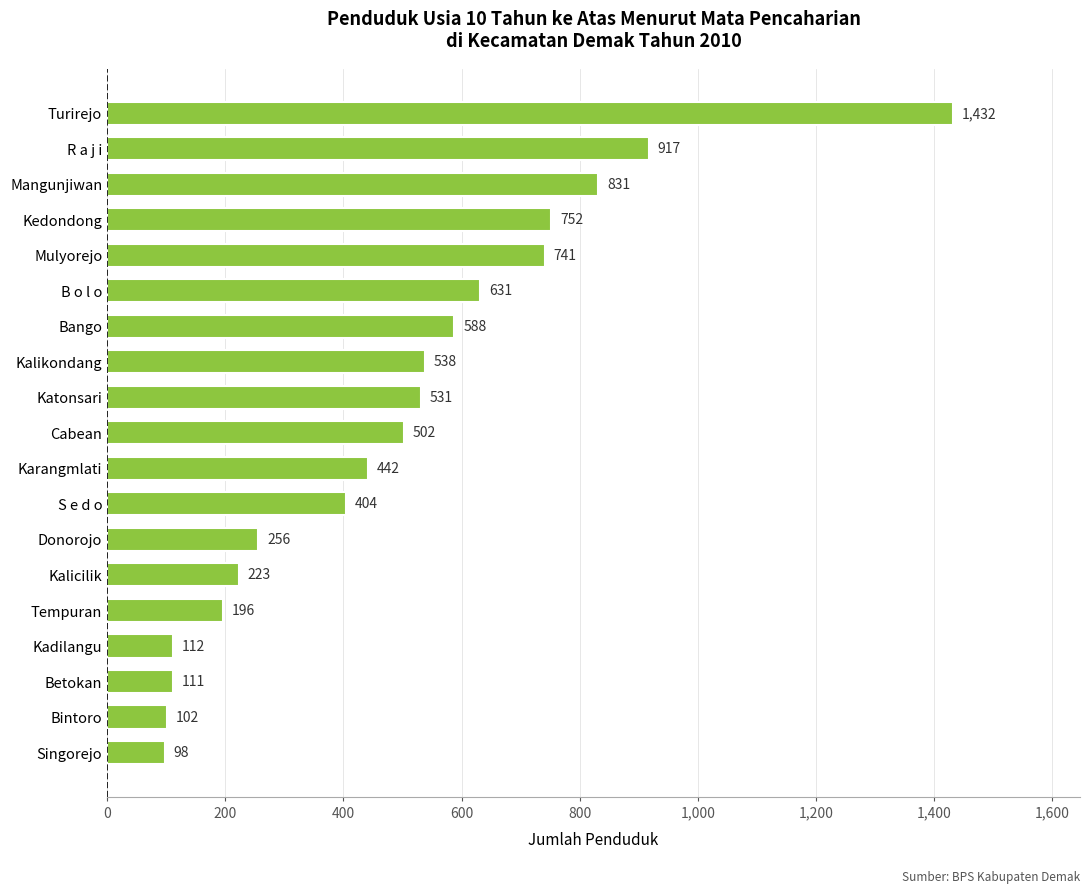

True or false: the data shows 1197 at R a j i.

False